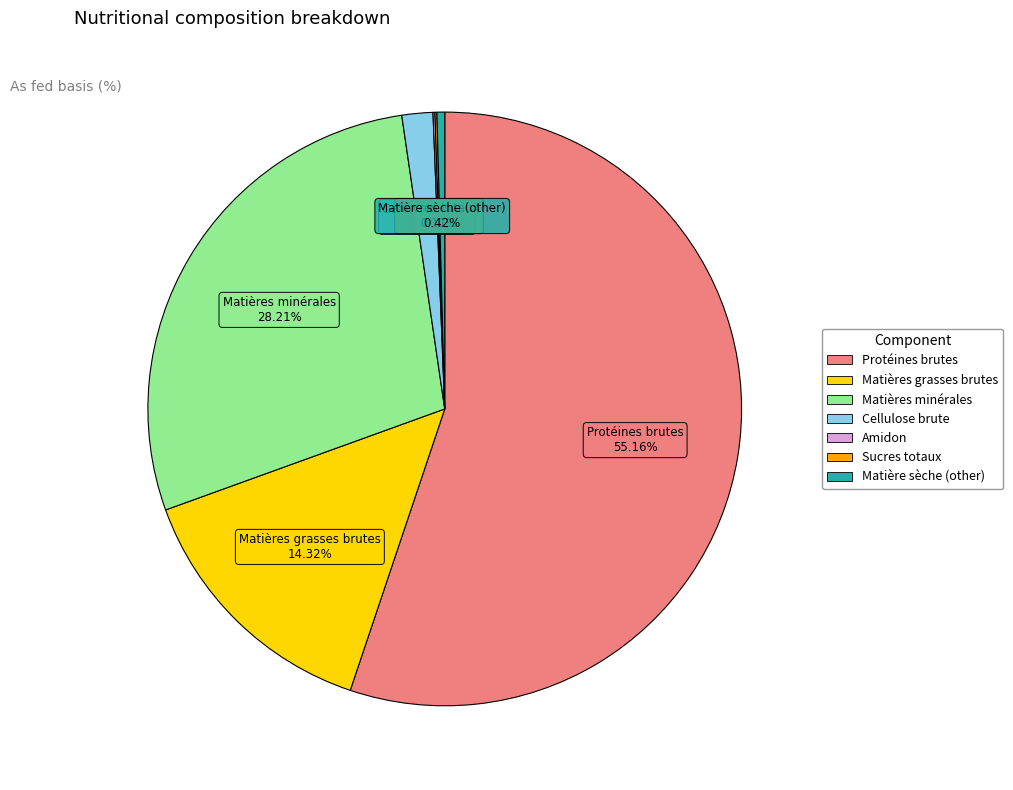

Approximately how many times larger is the value at Matières grasses brutes compared to Cellulose brute?

8.5